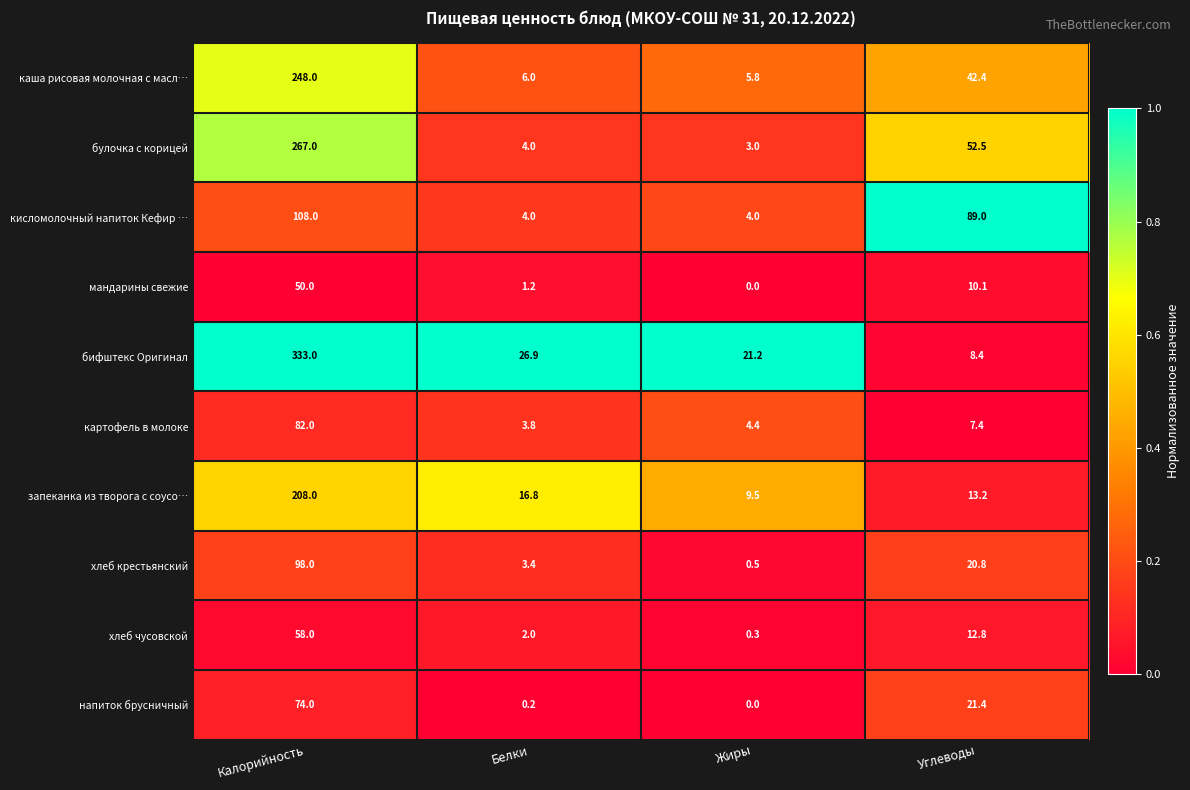

Where is запеканка из творога с соусо… nearest to the value 108?

Белки